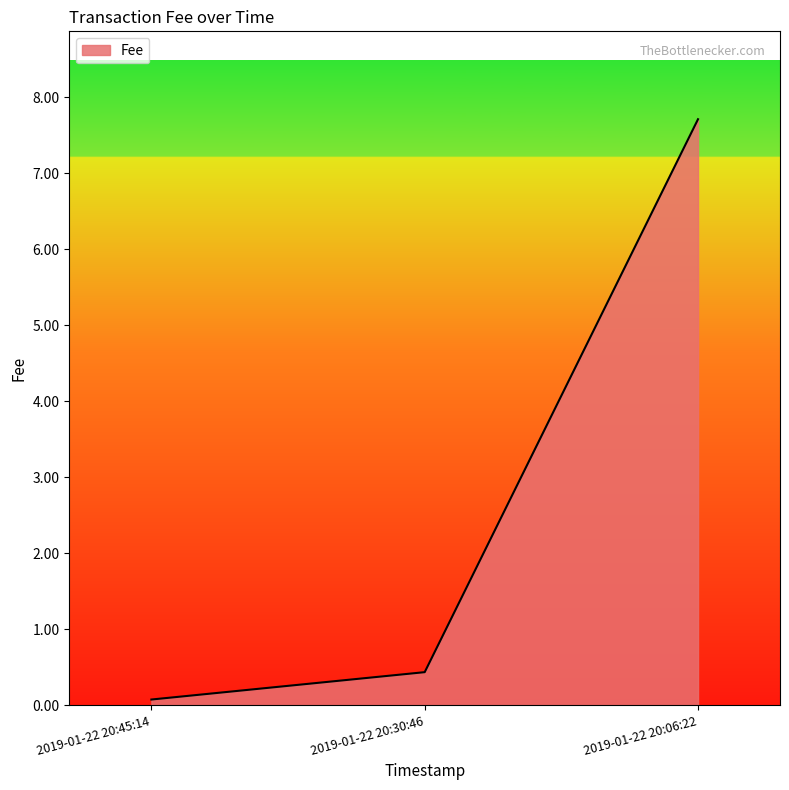

Rank the categories by value from highest to lowest.

2019-01-22 20:06:22, 2019-01-22 20:30:46, 2019-01-22 20:45:14